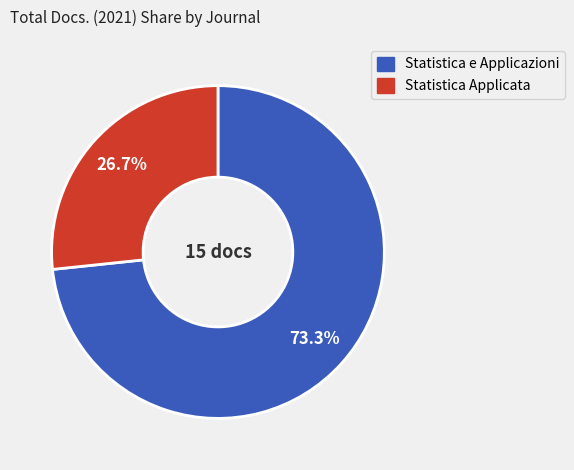

What percentage is the Statistica e Applicazioni slice, to the nearest percent?

73%